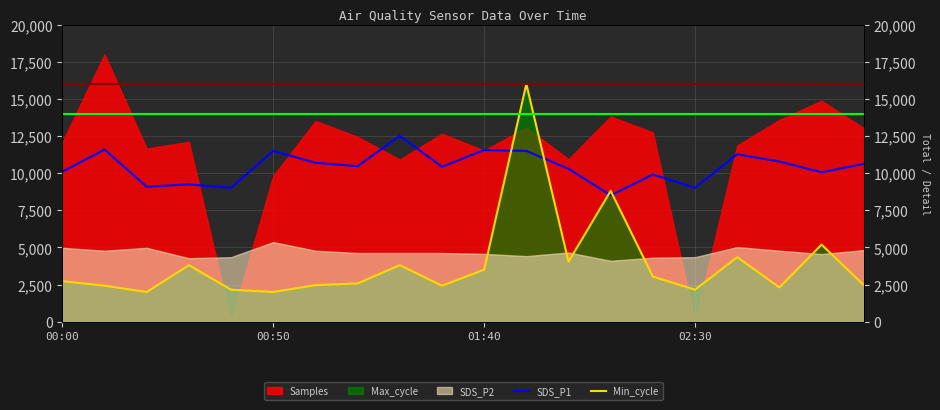

Reading right to left, list all the values displayed in this chart.

SDS_P1: 10624.0	10064.0	10785.0	11275.0	9014.0	9910.0	8510.0	10295.0	11499.0	11555.0	10435.0	12514.0	10470.0	10701.0	11499.0	9014.0	9245.0	9091.0	11590.0	10099.0
Min_cycle: 2461.5	5192.3	2307.7	4346.2	2153.8	3038.5	8807.7	4038.5	16000.0	3500.0	2423.1	3807.7	2576.9	2461.5	2000.0	2153.8	3807.7	2000.0	2423.1	2730.8